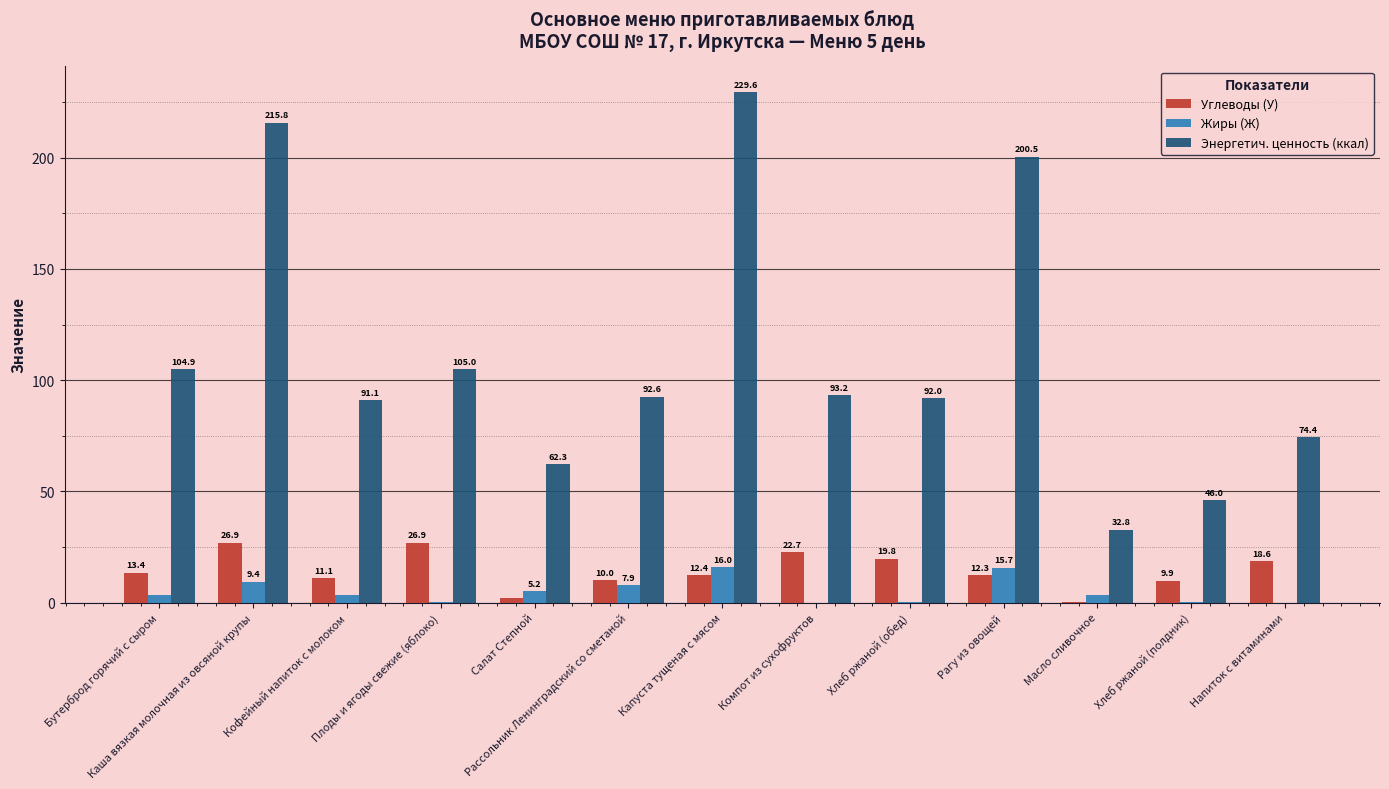

What is the difference between the Жиры (Ж) values at Рассольник Ленинградский со сметаной and Масло сливочное?

4.3